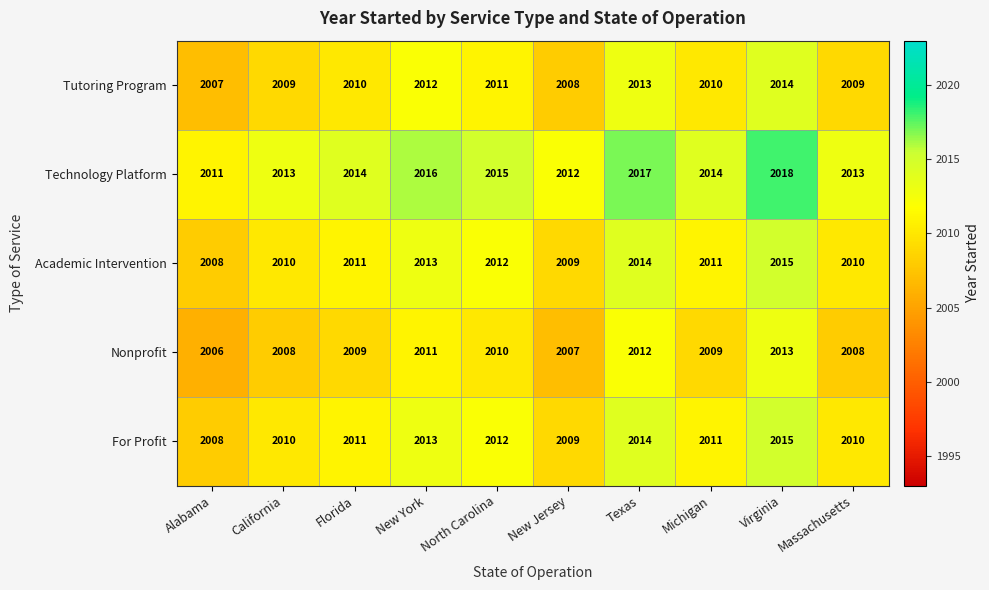

What is the sum of all Academic Intervention values?

20113